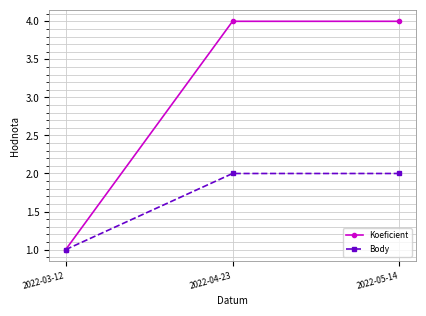

Which series has the largest total across all categories?

Koeficient